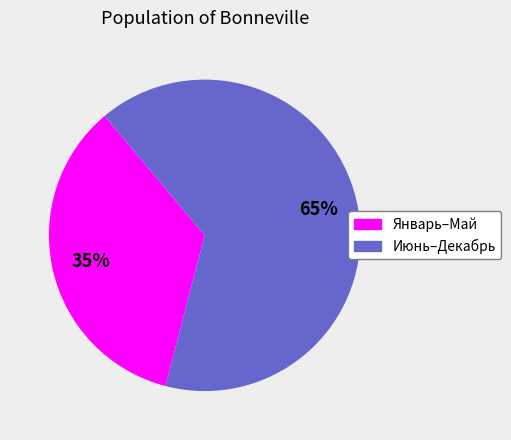

Is there a majority slice in this chart?

Yes